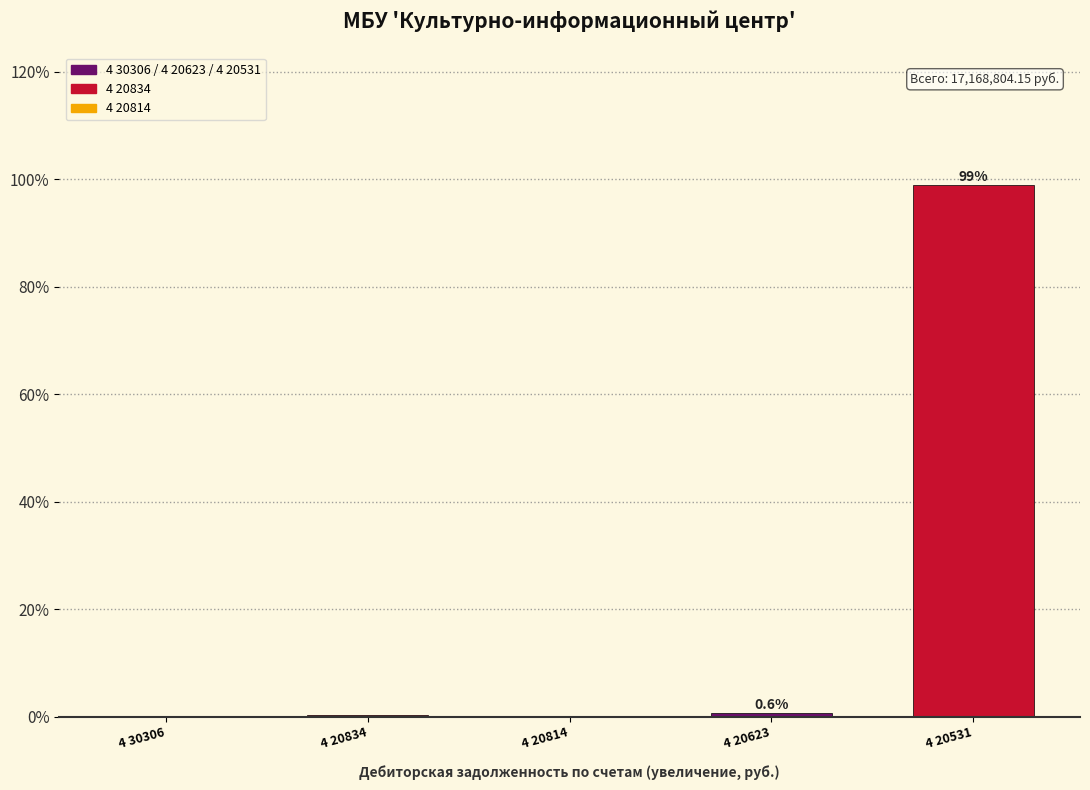

Is it true that the value at 4 30306 is 0.0?

True